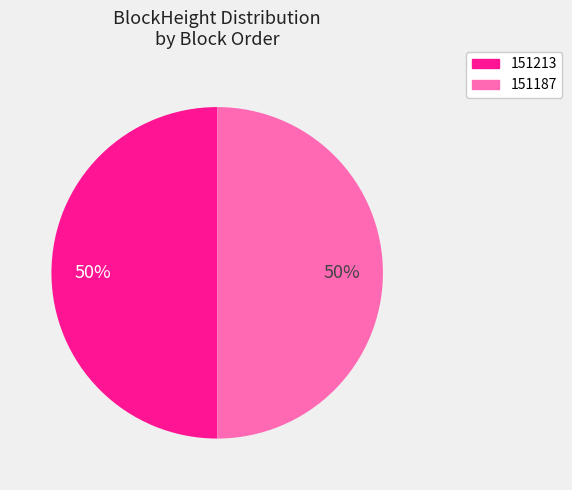

The 151213 slice represents 50% of the pie. True or false?

True